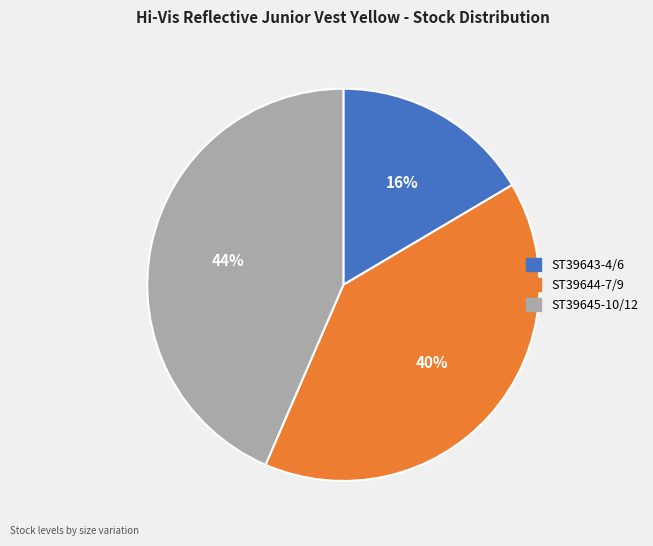

True or false: ST39645-10/12 accounts for 31% of the total.

False